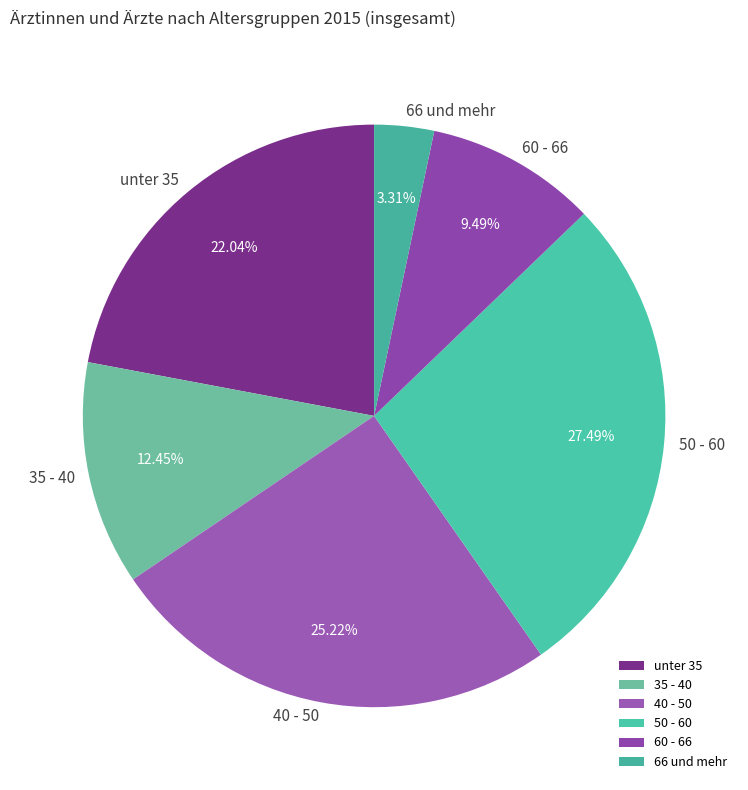

Does 40 - 50 represent more than half of the total?

No